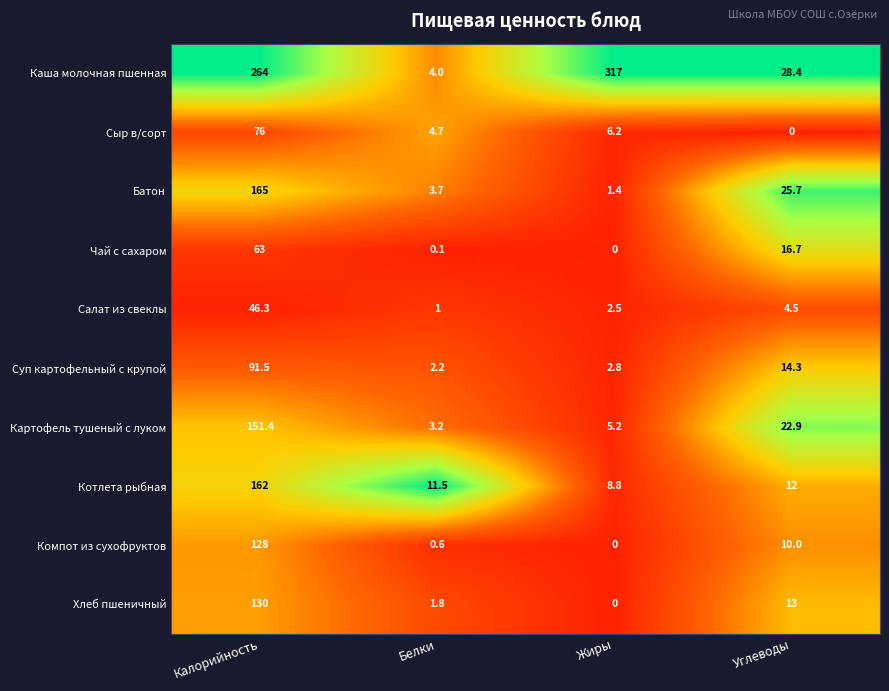

Is it true that Сыр в/сорт equals 76.0 at Калорийность?

True